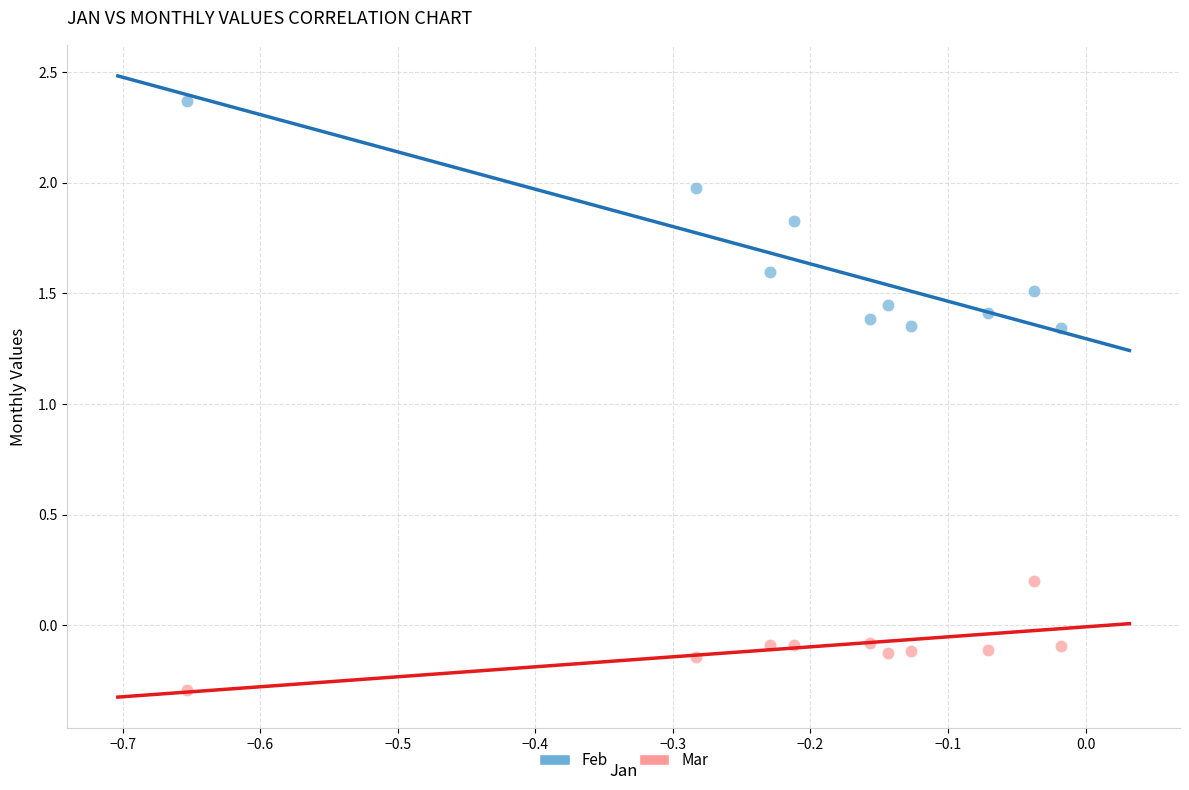

Which series reaches the minimum Y coordinate?

Mar